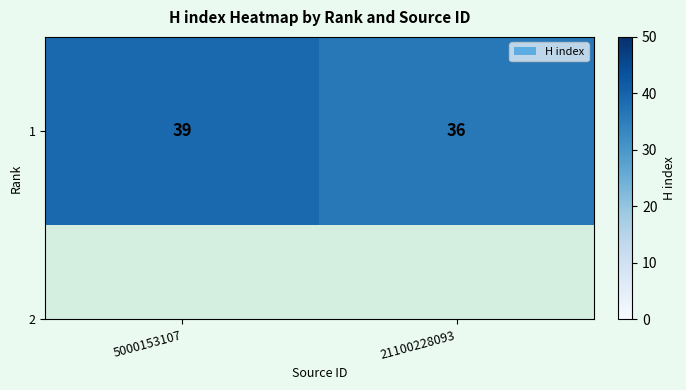

How many data points does each series have?

2